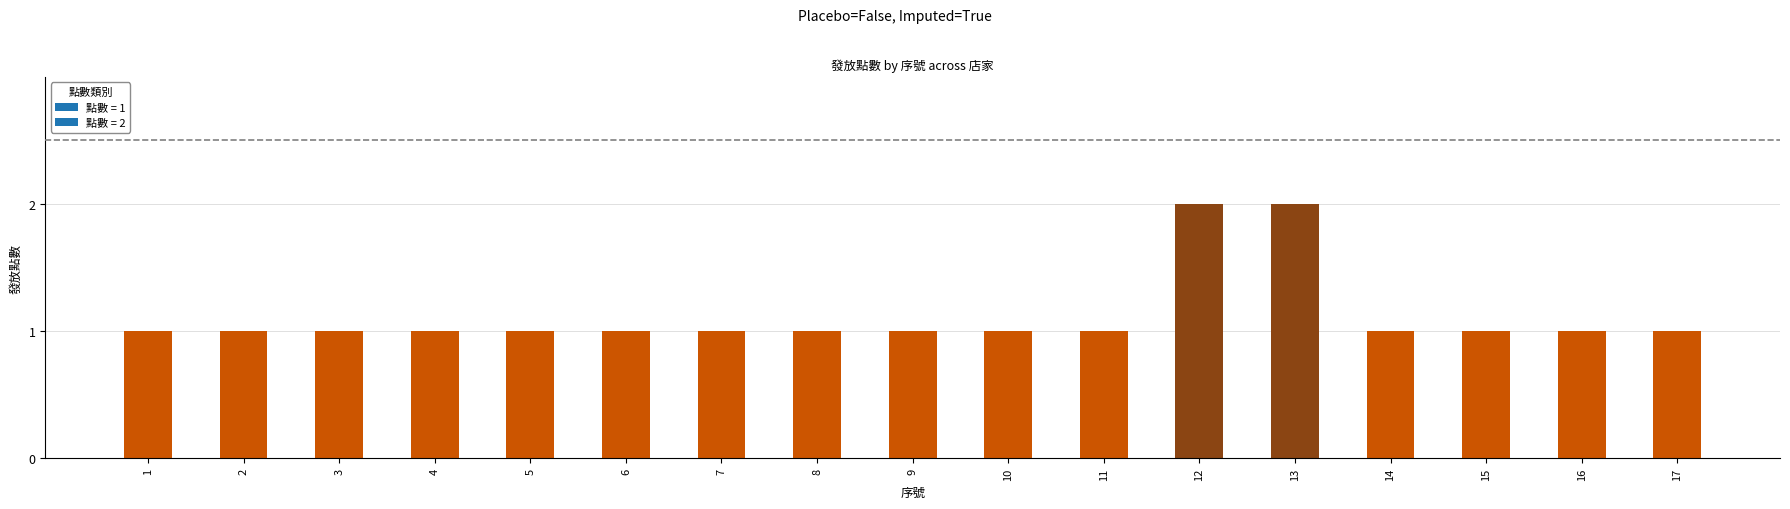

Approximately how many times larger is the value at 9 compared to 16?

1.0